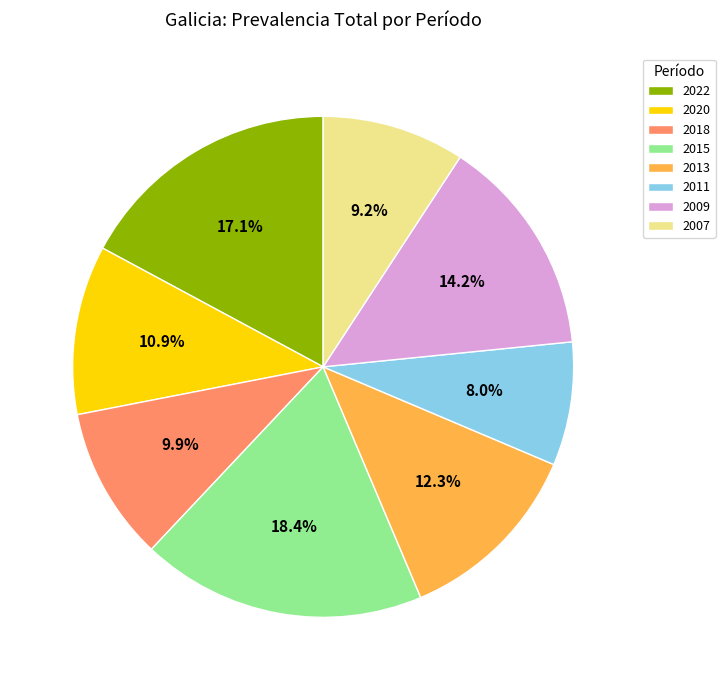

What percentage is NOT represented by 2011?

92.0%